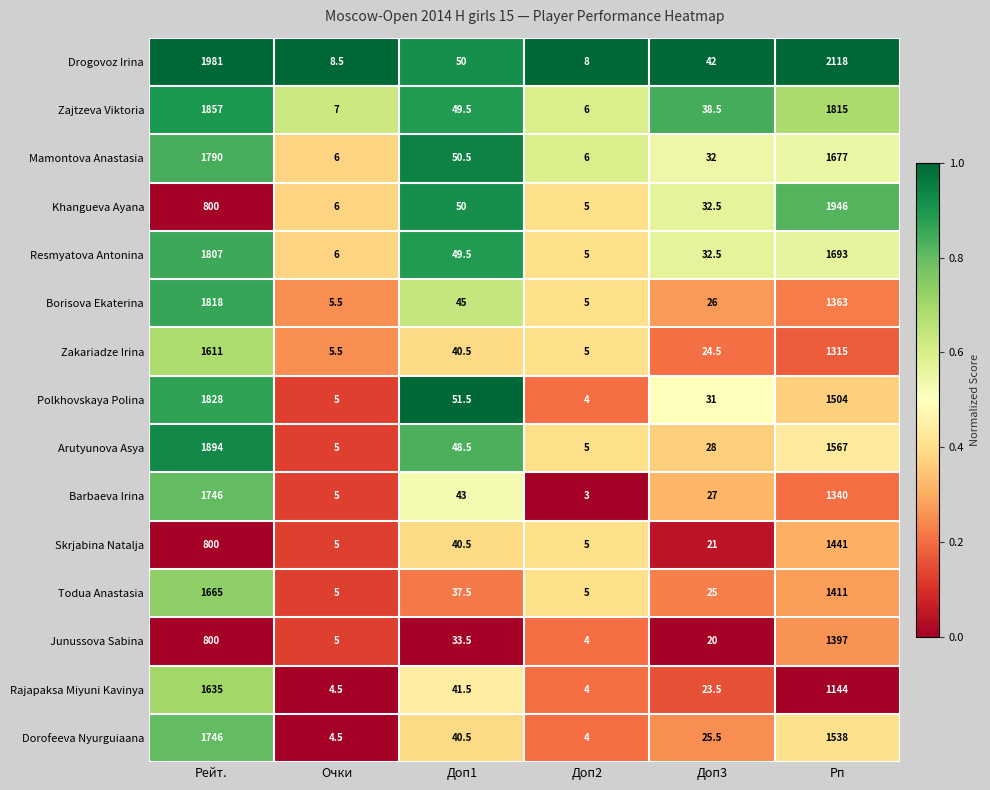

Is it true that Barbaeva Irina equals 3.0 at Доп2?

True